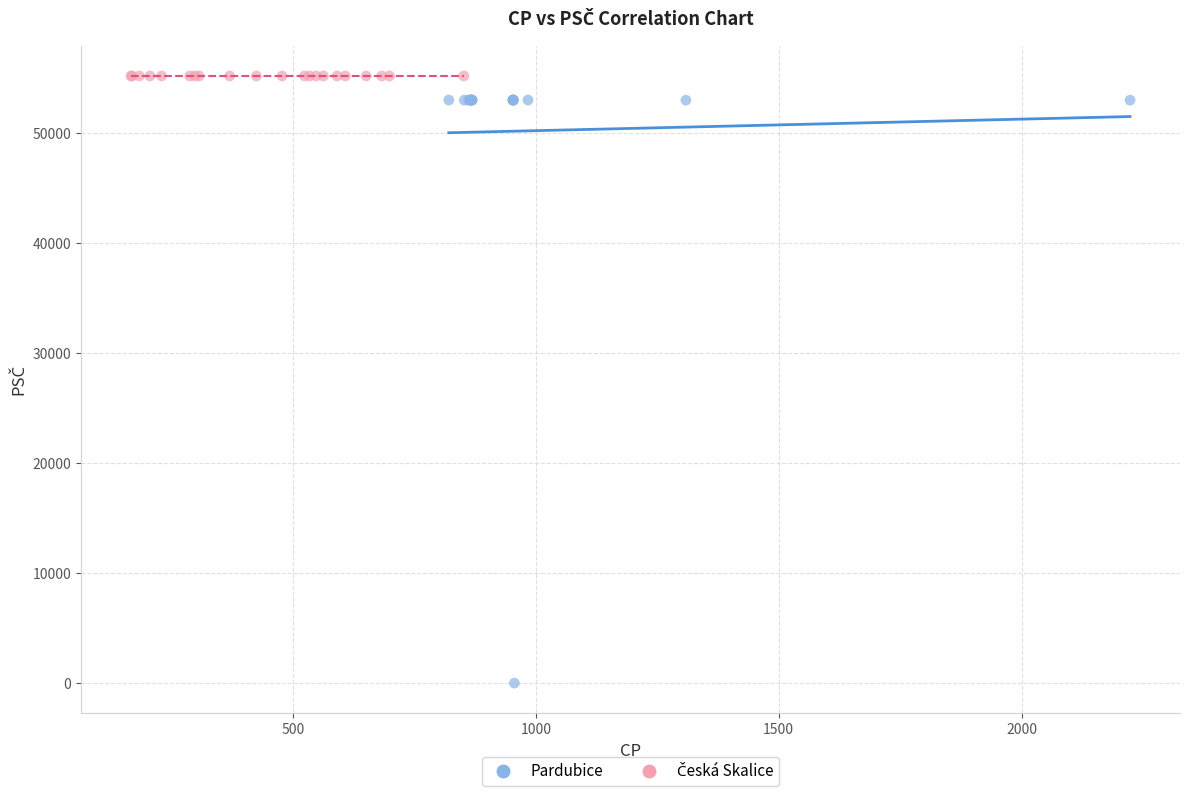

Which series contains the lowest Y value?

Pardubice